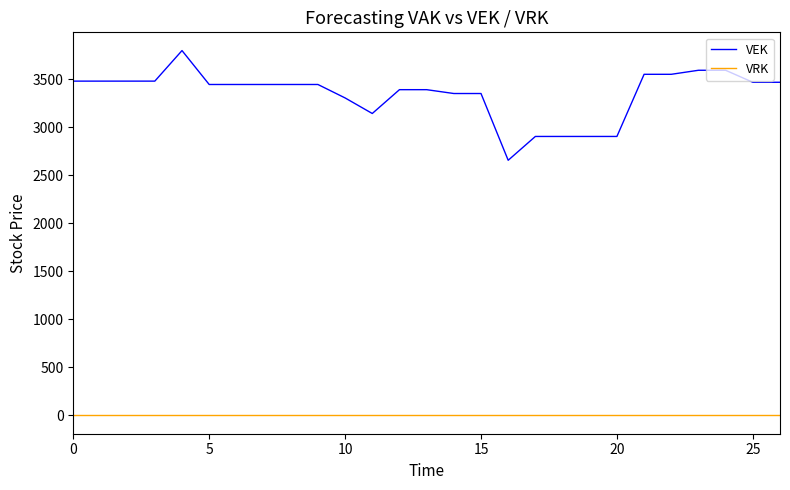

What is the highest value of the VEK series?

3799